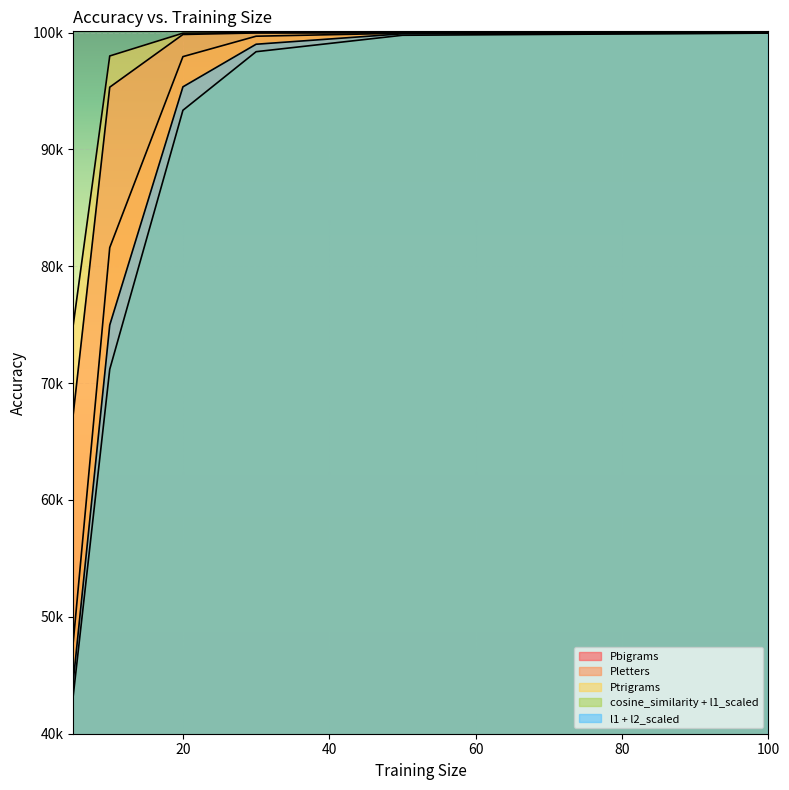

What is the sum of all Pbigrams values?

562340